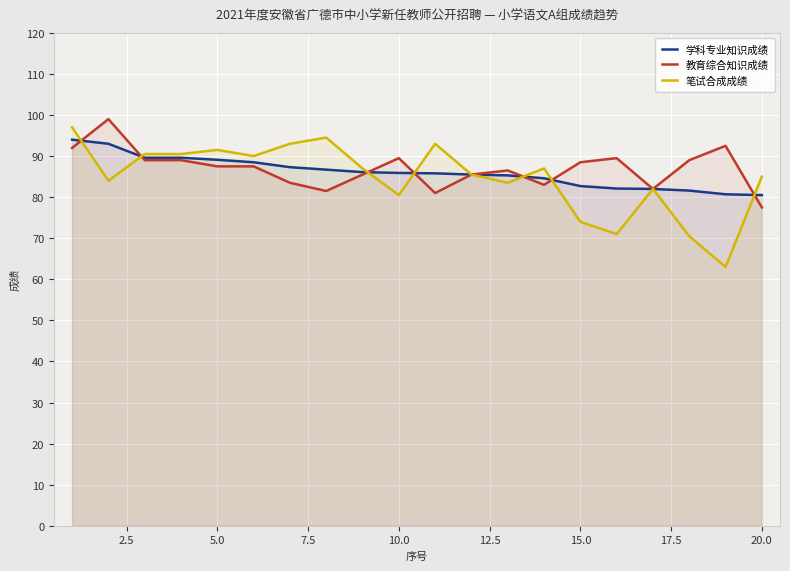

Reading left to right, extract all data points from this chart.

学科专业知识成绩: 94.0	93.0	89.6	89.6	89.1	88.5	87.3	86.7	86.1	85.9	85.8	85.5	85.3	84.6	82.7	82.1	82.0	81.6	80.7	80.5
教育综合知识成绩: 92.0	99.0	89.0	89.0	87.5	87.5	83.5	81.5	85.5	89.5	81.0	85.5	86.5	83.0	88.5	89.5	82.0	89.0	92.5	77.5
笔试合成成绩: 97.0	84.0	90.5	90.5	91.5	90.0	93.0	94.5	87.0	80.5	93.0	85.5	83.5	87.0	74.0	71.0	82.0	70.5	63.0	85.0